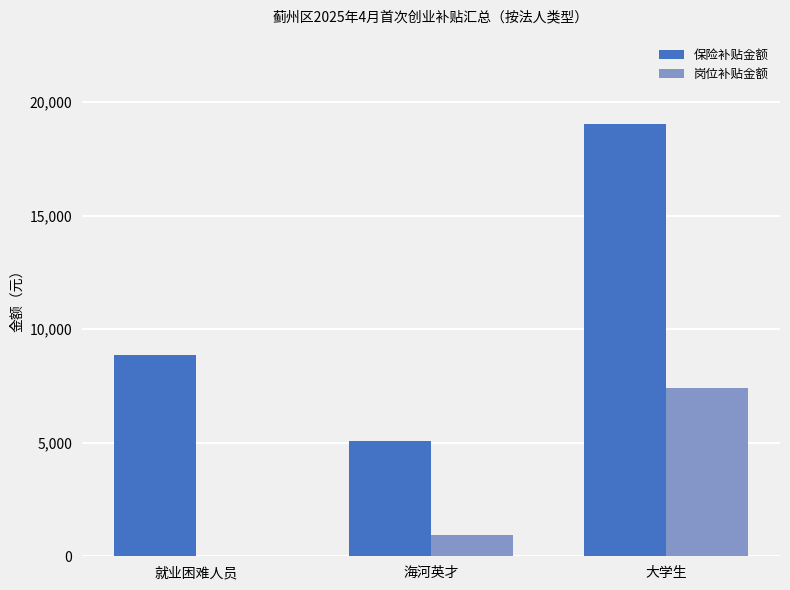

At which category is the sum across all series the highest?

大学生